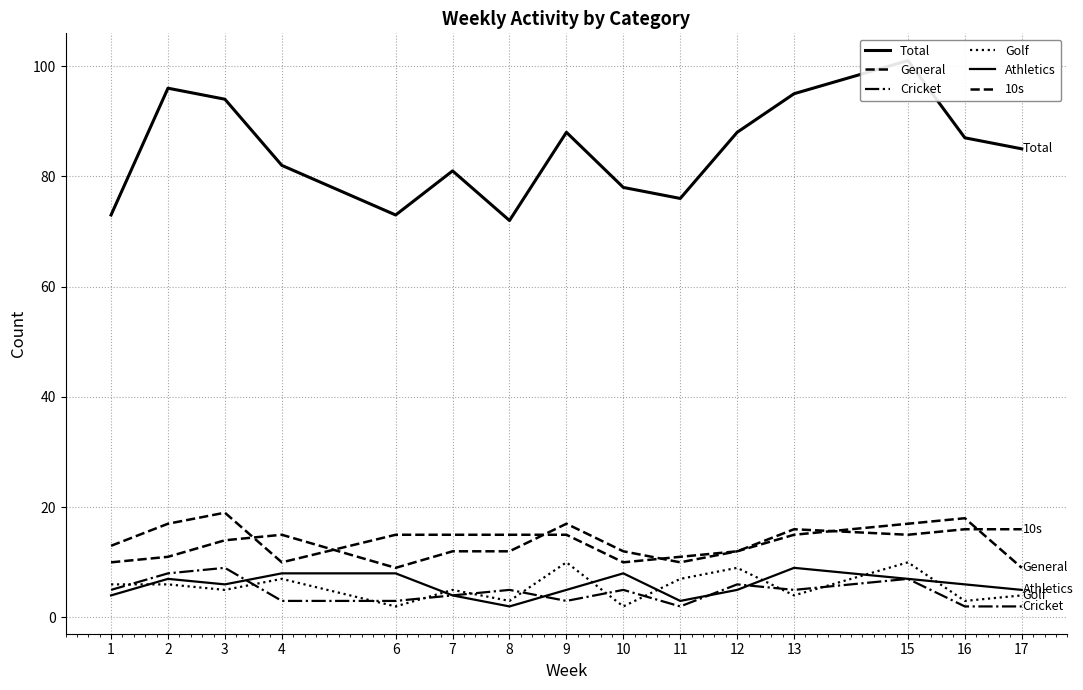

Where is the first local minimum for 10s?

4